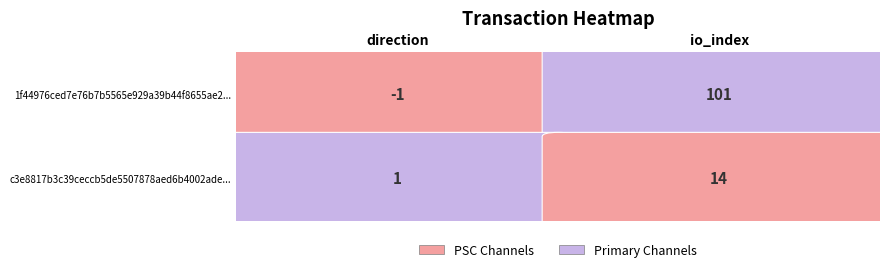

The value of 1f44976ced7e76b7b5565e929a39b44f8655ae2 at 1 is 101. True or false?

True